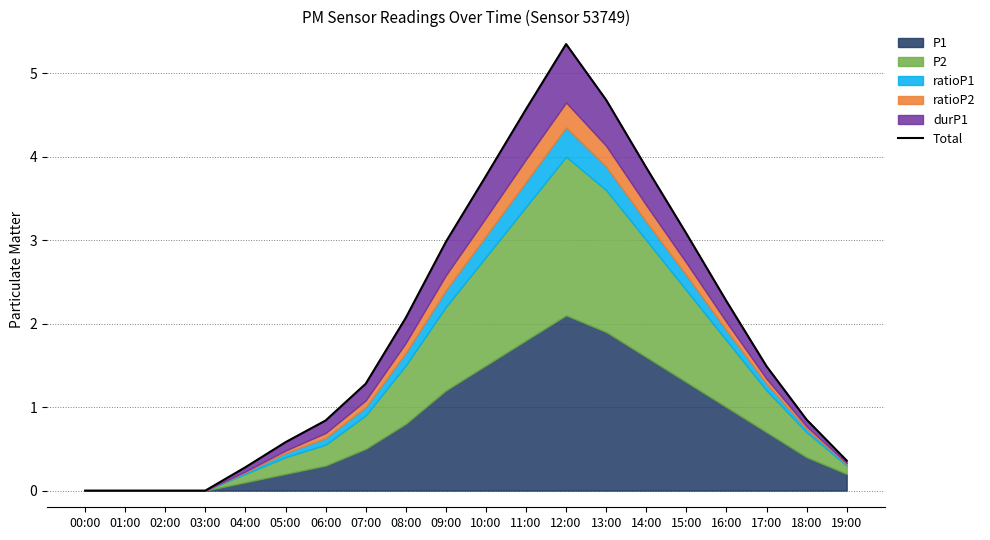

What is the label of the 5th point from the left?

04:00